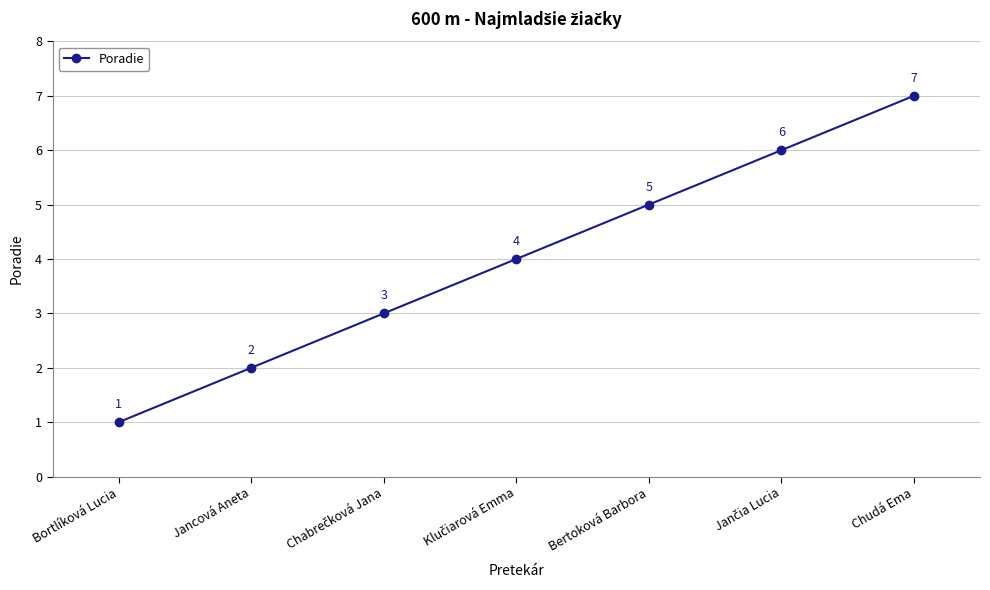

Which label corresponds to the smallest value in the chart?

Bortlíková Lucia